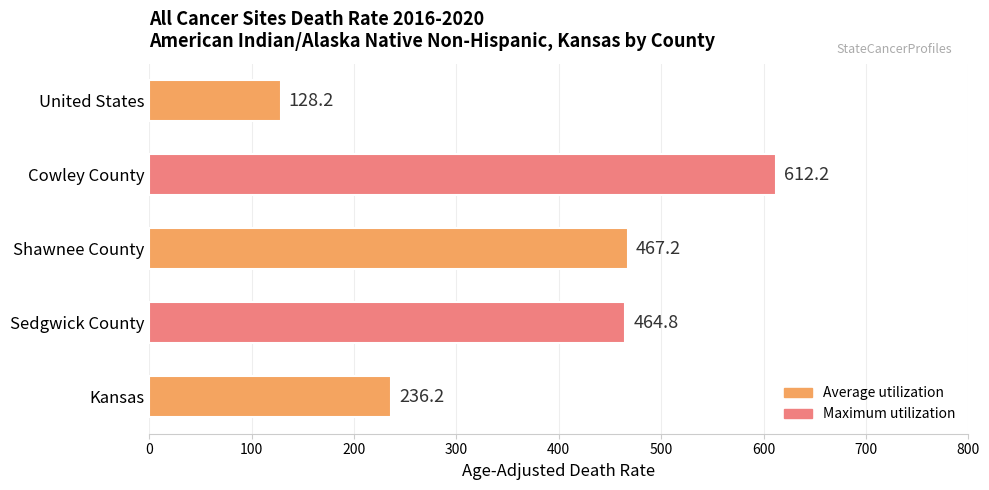

Where is the data nearest to the value 370?

Sedgwick County